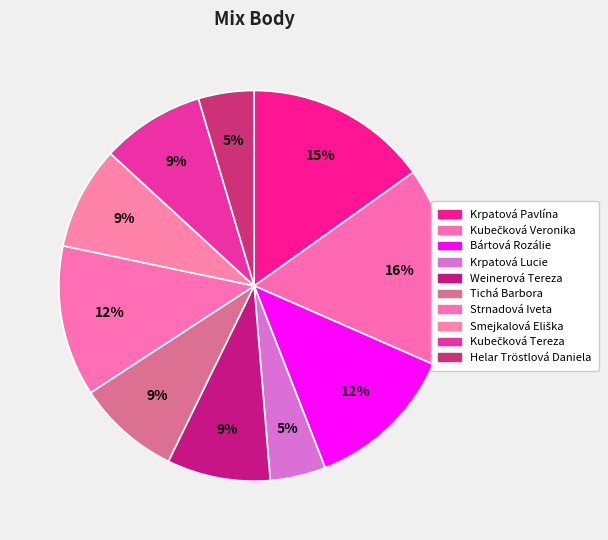

Which category has the biggest portion of the pie?

Kubečková Veronika